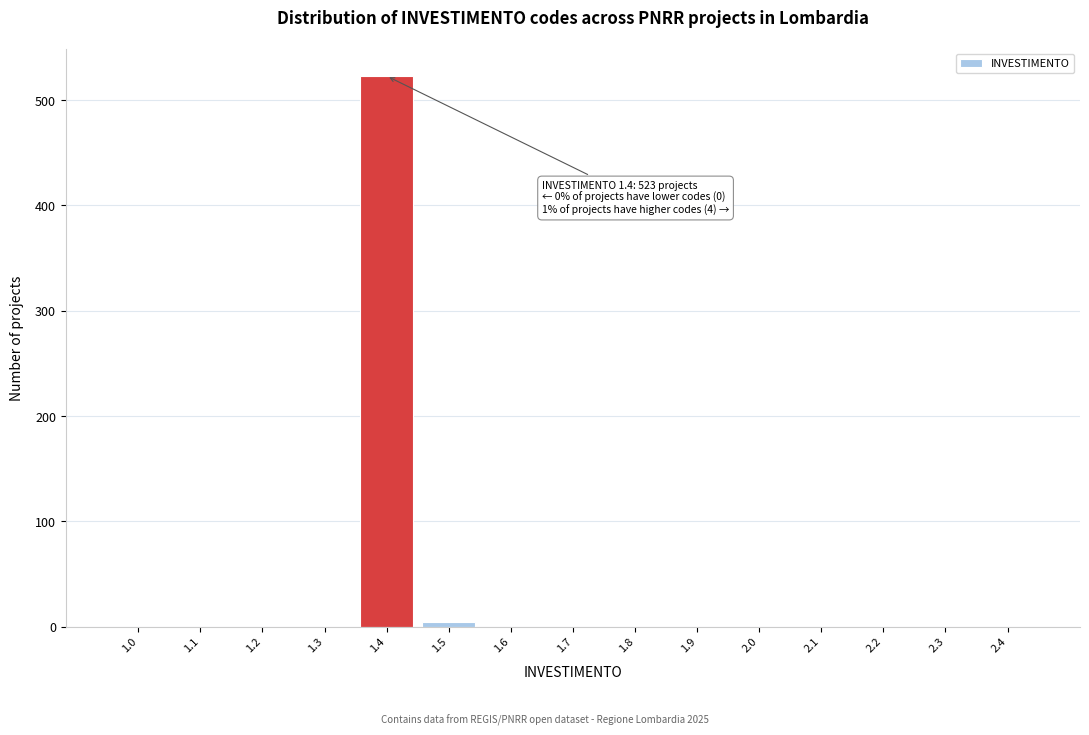

Reading left to right, list all the values displayed in this chart.

1.0=0	1.1=0	1.2=0	1.3=0	1.4=523	1.5=4	1.6=0	1.7=0	1.8=0	1.9=0	2.0=0	2.1=0	2.2=0	2.3=0	2.4=0